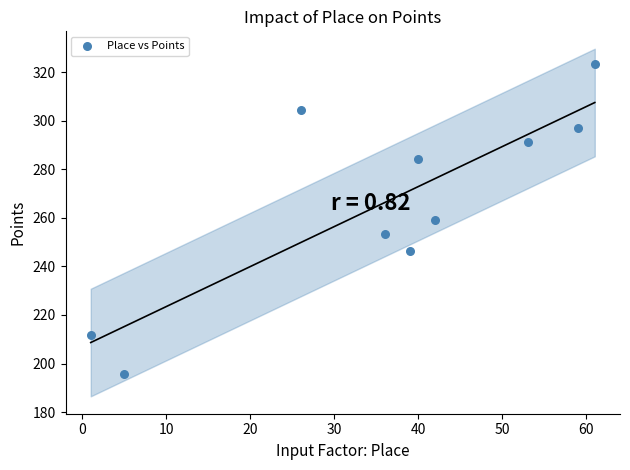

What is the average Y value?

266.6